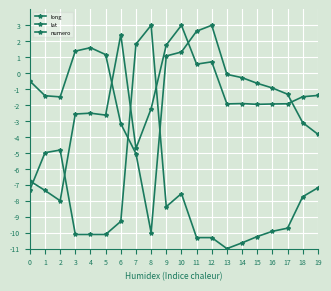

What is the spread (max minus min) of values at 2?

6.5